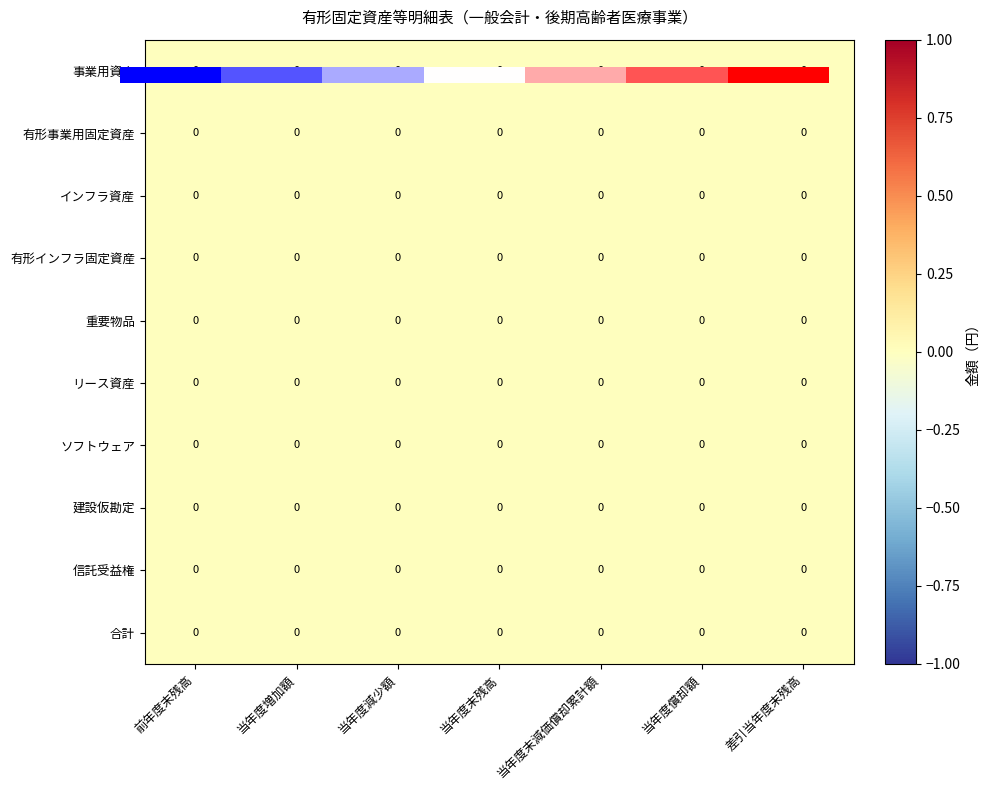

The 有形インフラ固定資産 series shows 0.0 at 当年度増加額. True or false?

True